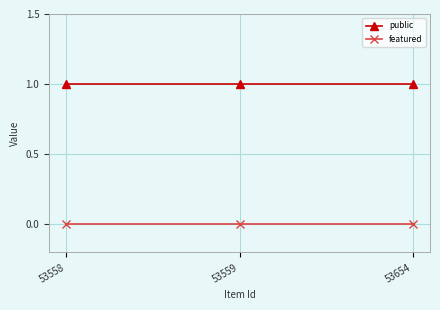

Reading right to left, what are all the values shown in this chart?

public: 53654=1	53559=1	53558=1
featured: 53654=0	53559=0	53558=0